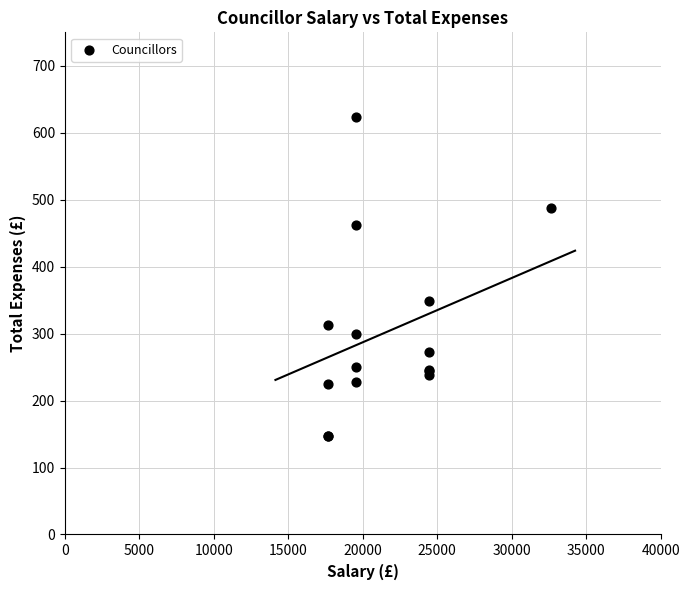

What Y value in the scatter plot is closest to 385?

348.3